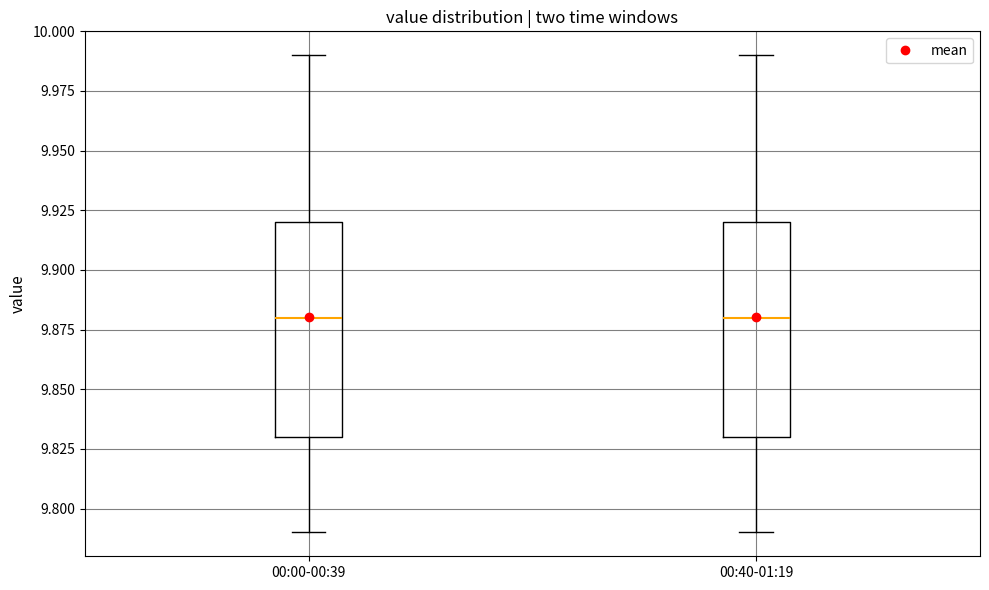

Reading left to right, transcribe this box plot: for each box, give where its median line is, the range the box spans, and where its two whiskers end, as read against the y-axis. The values are not printed on the chart, so give them approximately, as read against the axis.

00:00-00:39: median 9.88, box 9.83 to 9.92, whiskers 9.79 to 9.99
00:40-01:19: median 9.88, box 9.83 to 9.92, whiskers 9.79 to 9.99